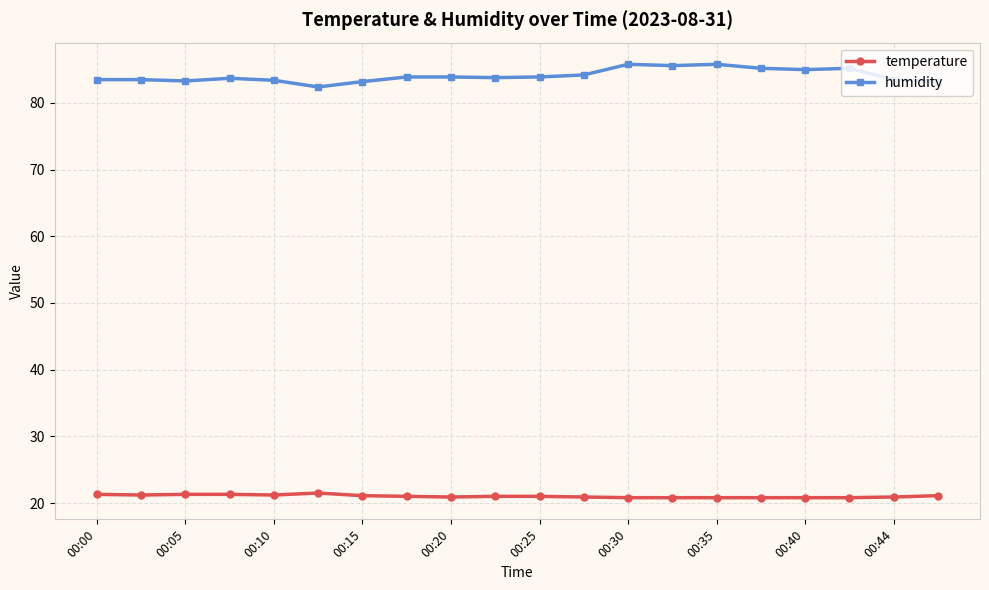

True or false: humidity has more than 0 interior local peaks.

True